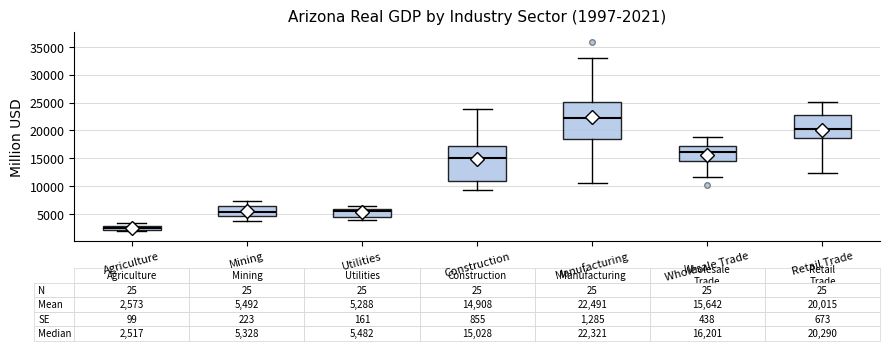

Which box has the highest median line?

Manufacturing